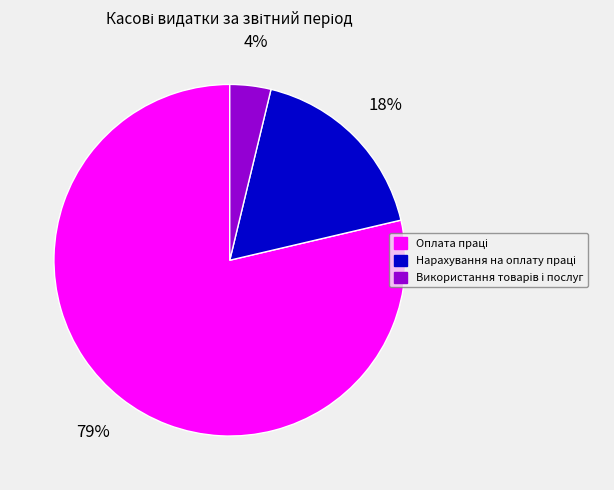

Is there a majority slice in this chart?

Yes